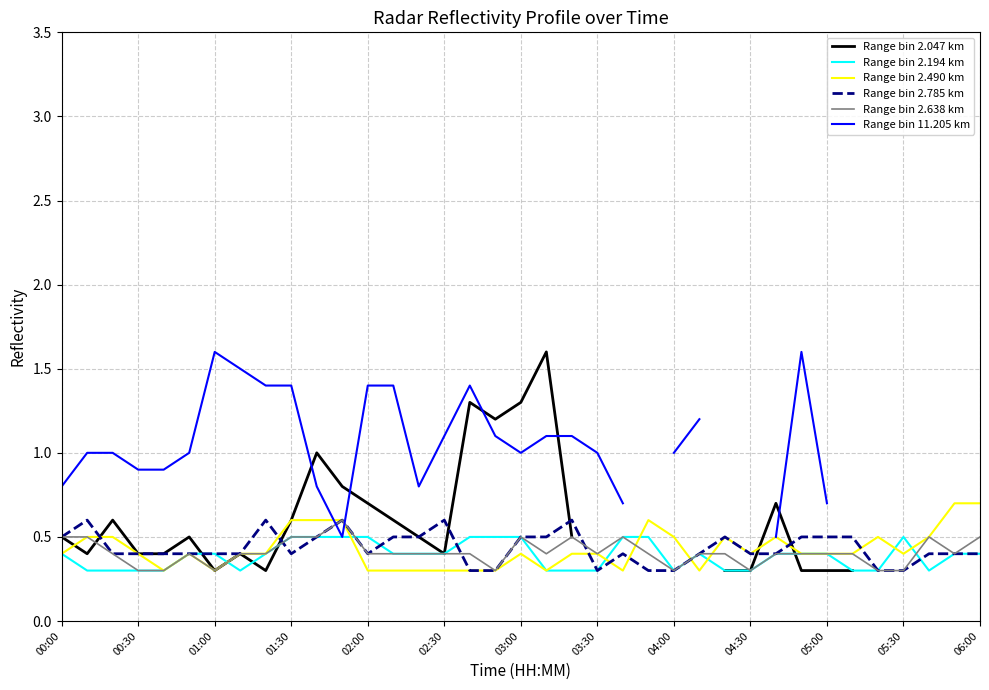

What is the minimum value for Range bin 2.785 km?

0.3